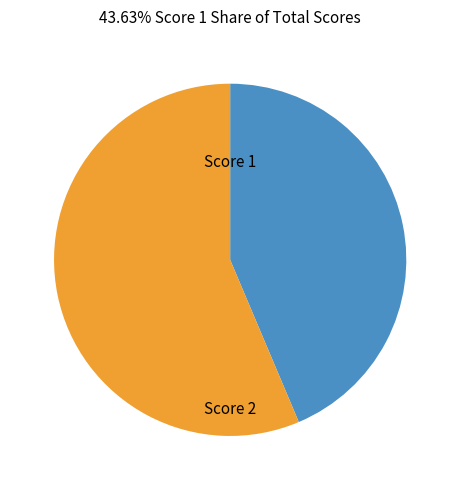

Is there a majority slice in this chart?

Yes